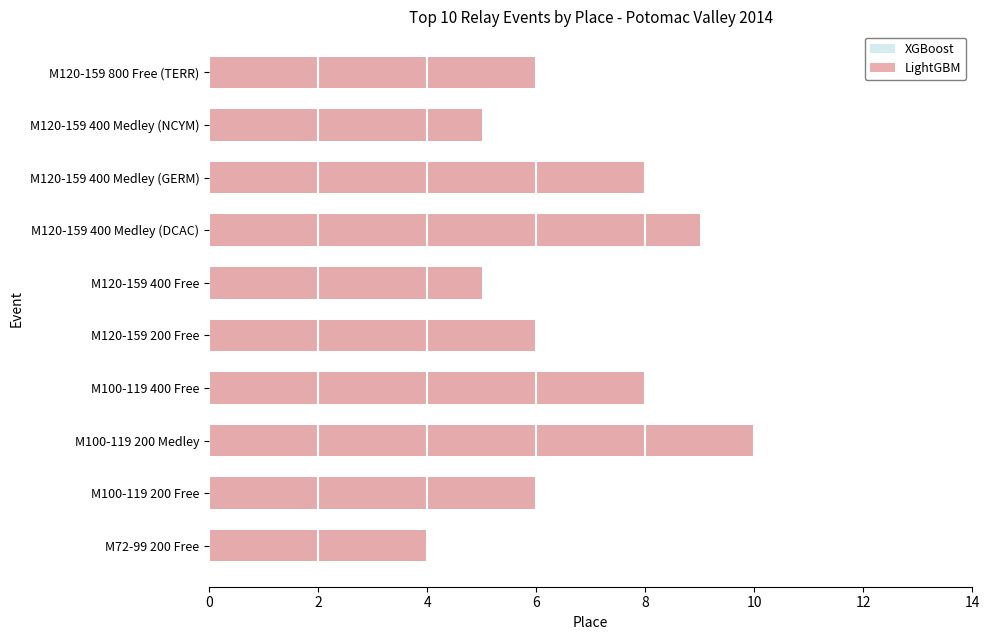

At M100-119 200 Free, list the series in order from smallest to largest.

XGBoost, LightGBM